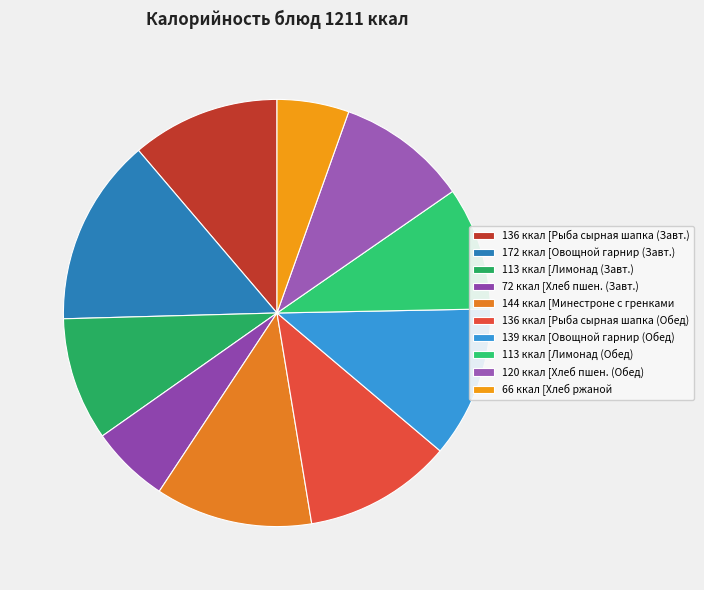

How many segments does this pie chart have?

10